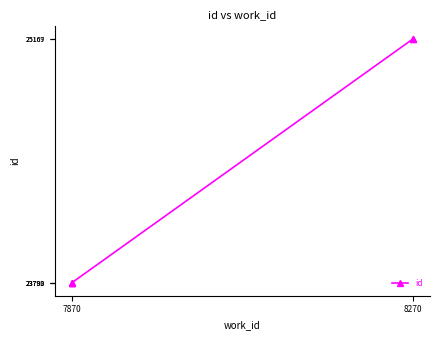

What is the value of the 2nd point from the left?

23789